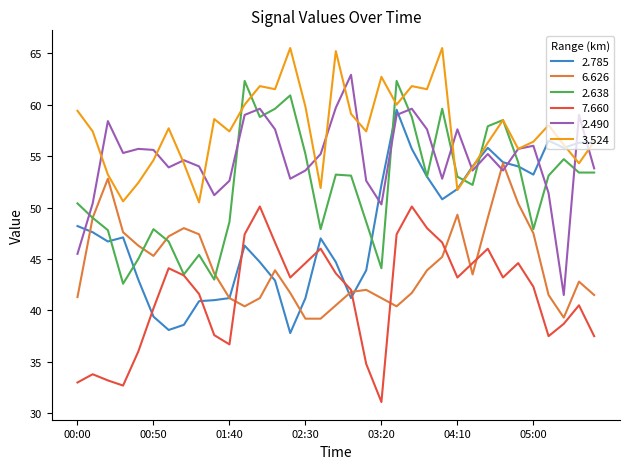

What is the maximum value for 6.626?

54.3